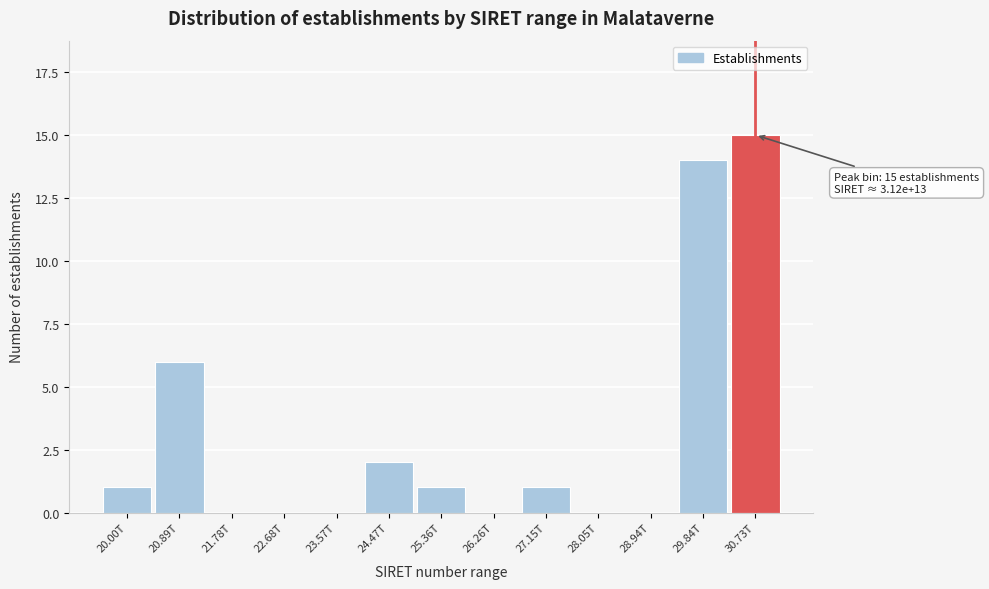

Reading left to right, what are all the values shown in this chart?

20.00T=1	20.89T=6	21.78T=0	22.68T=0	23.57T=0	24.47T=2	25.36T=1	26.26T=0	27.15T=1	28.05T=0	28.94T=0	29.84T=14	30.73T=15